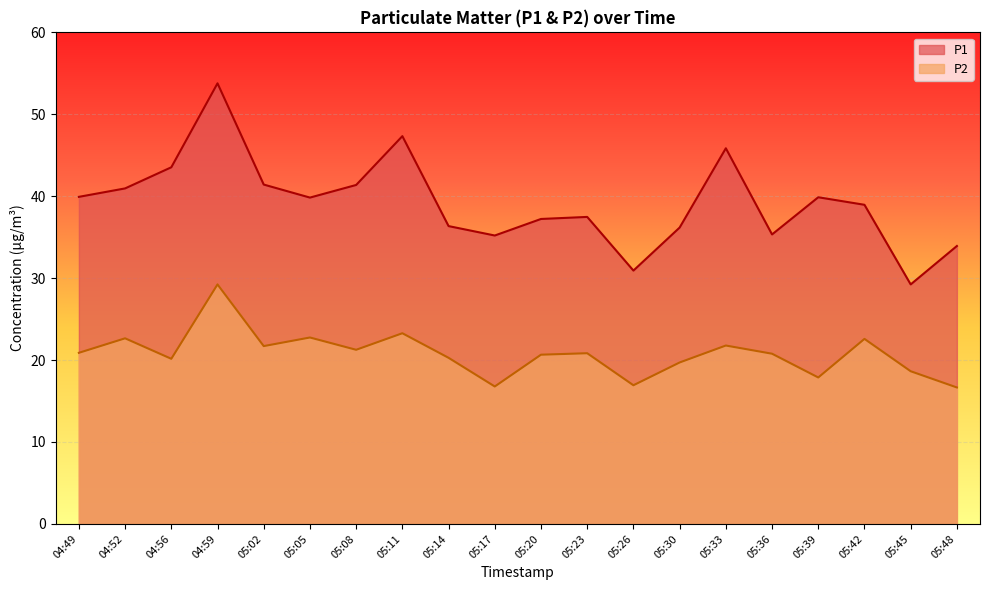

True or false: P2 and P1 intersect in this chart.

False